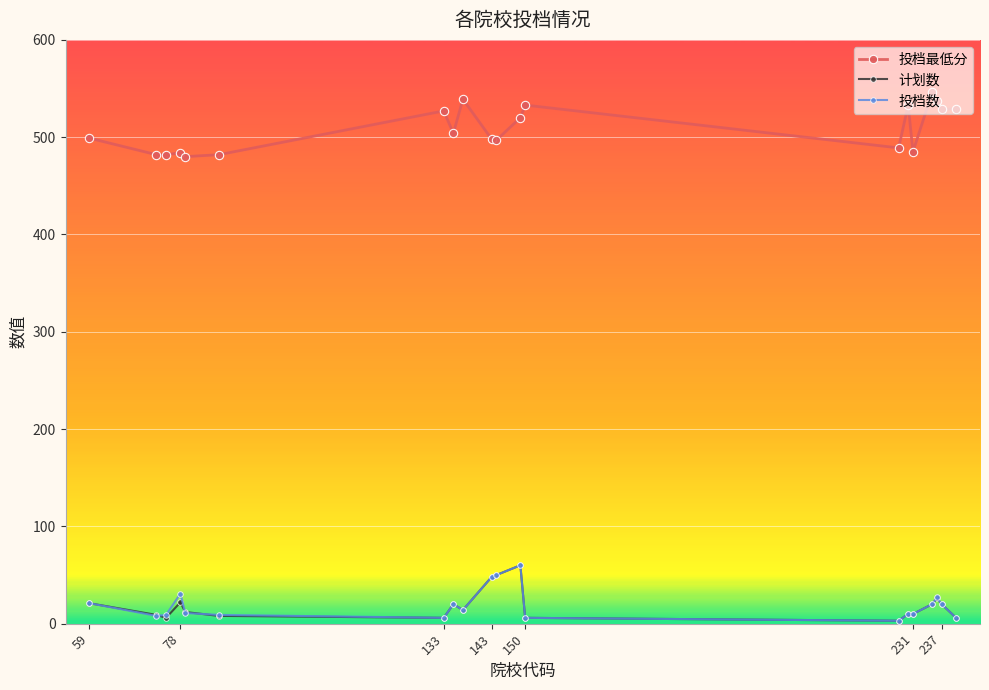

At how many categories does at least one series exceed 366?

20